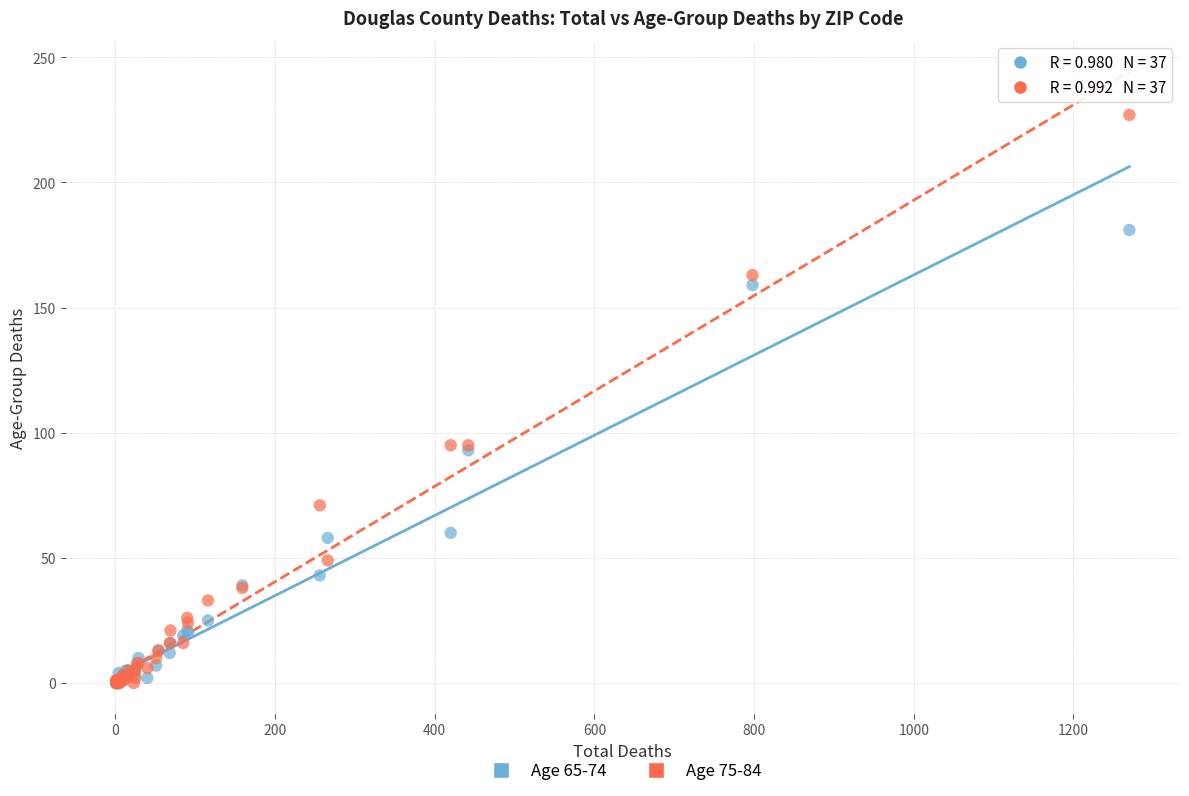

What are all the series names shown in the legend?

Age 65-74, Age 75-84